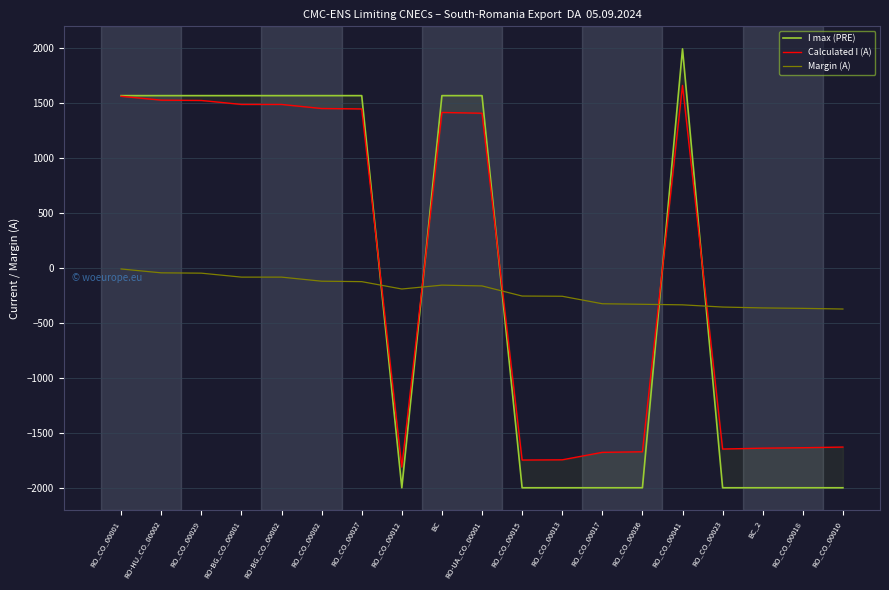

How many intersections are there between Calculated I (A) and I max (PRE)?

5